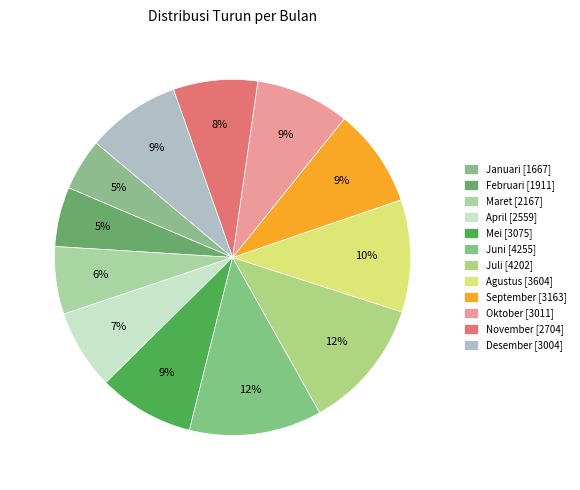

Count the number of slices in the pie.

12